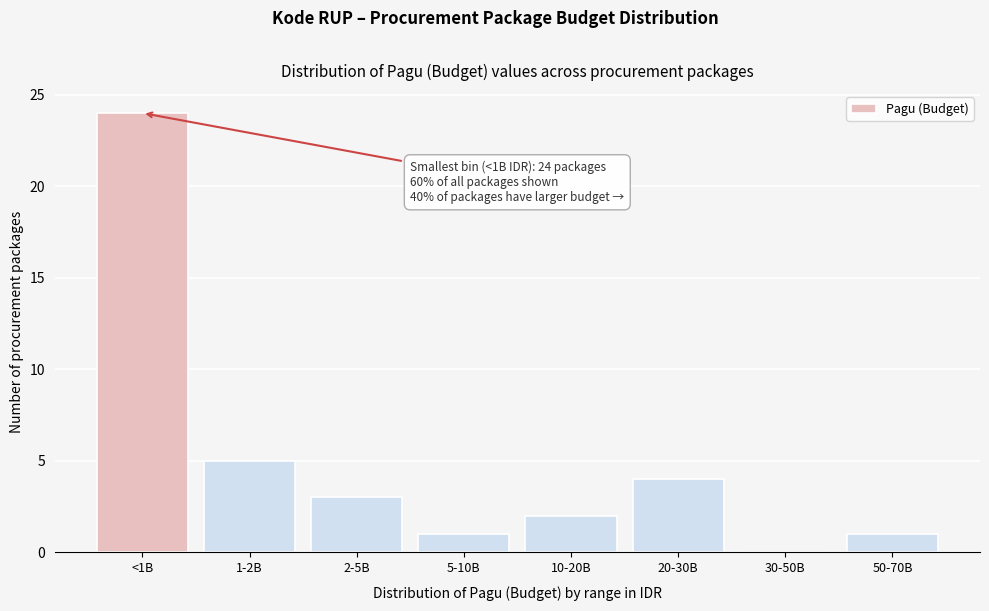

Reading left to right, list all the values displayed in this chart.

<1B=24	1-2B=5	2-5B=3	5-10B=1	10-20B=2	20-30B=4	30-50B=0	50-70B=1